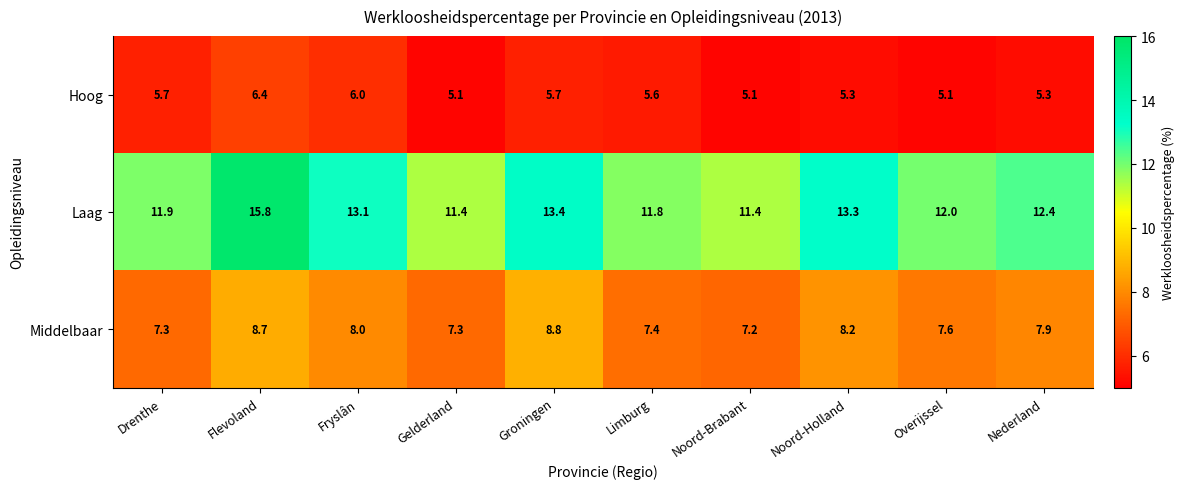

Rank the series at Flevoland from lowest to highest value.

Hoog, Middelbaar, Laag